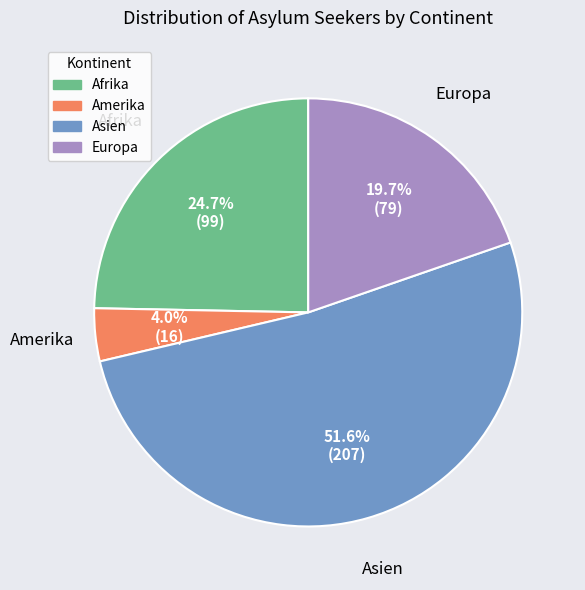

Rank the categories by value from highest to lowest.

Asien, Afrika, Europa, Amerika